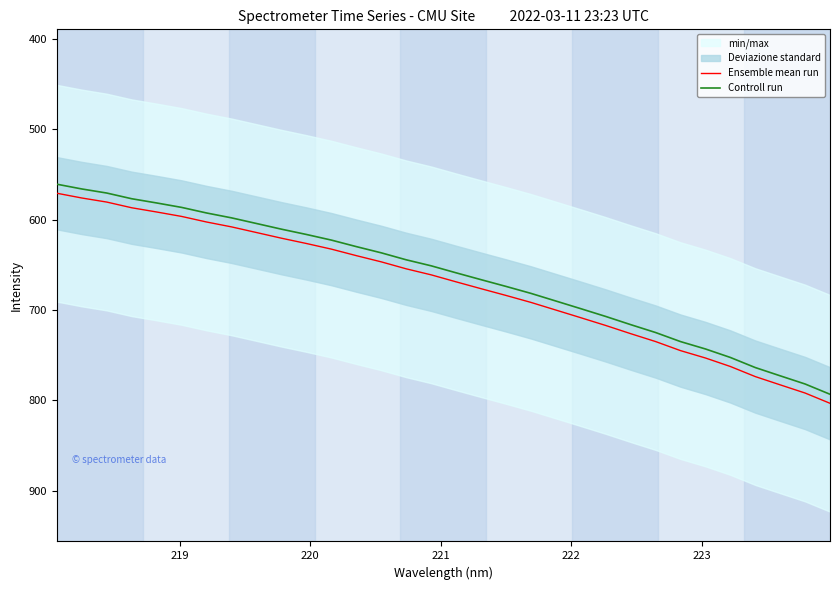

At how many categories does at least one series exceed 787?

2